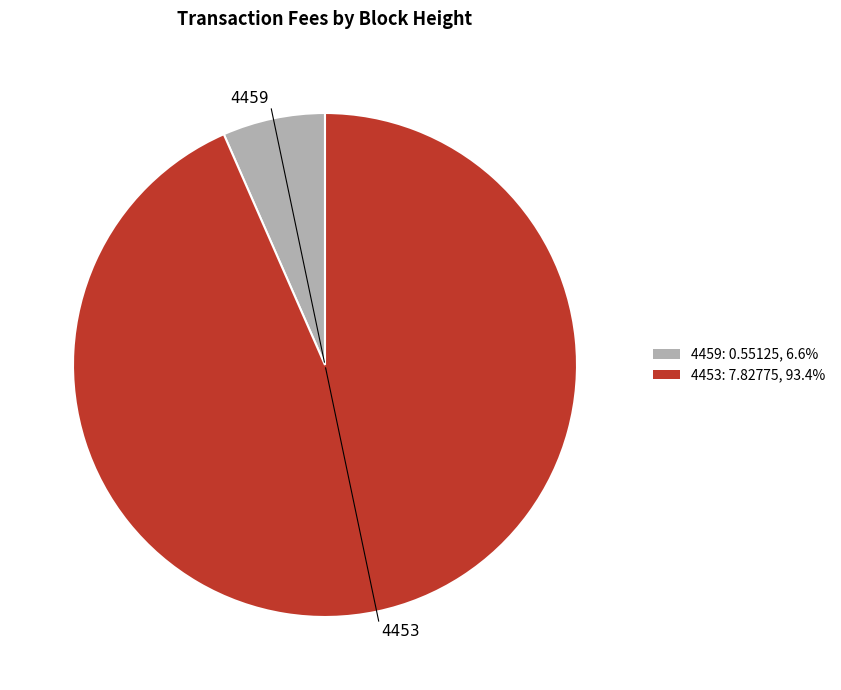

Does 4459 account for over 50% of the chart?

No